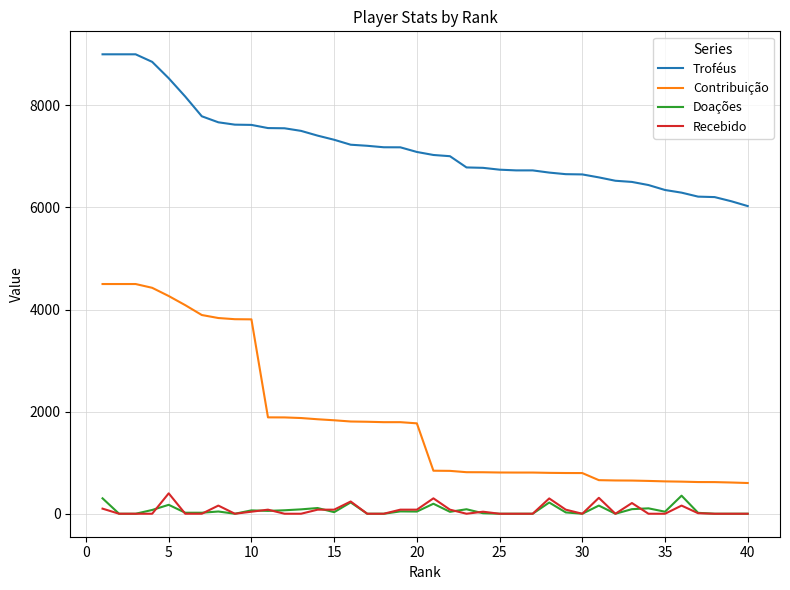

True or false: Recebido and Contribuição cross at least once.

False